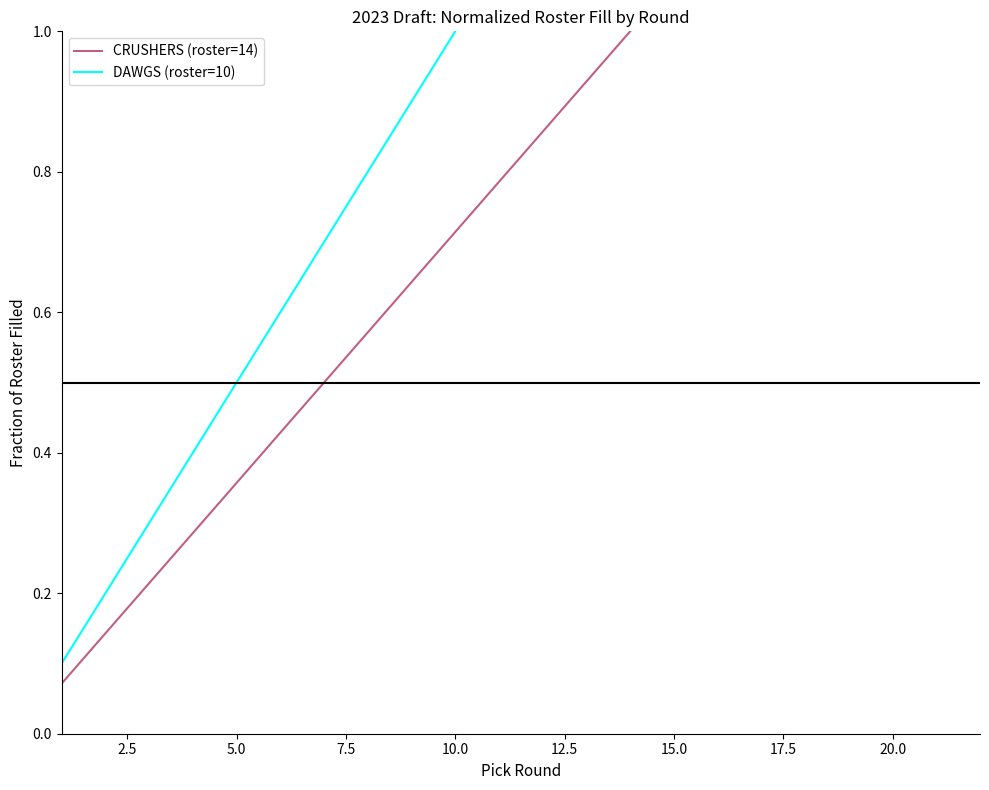

True or false: CRUSHERS (roster=14) and DAWGS (roster=10) intersect in this chart.

False